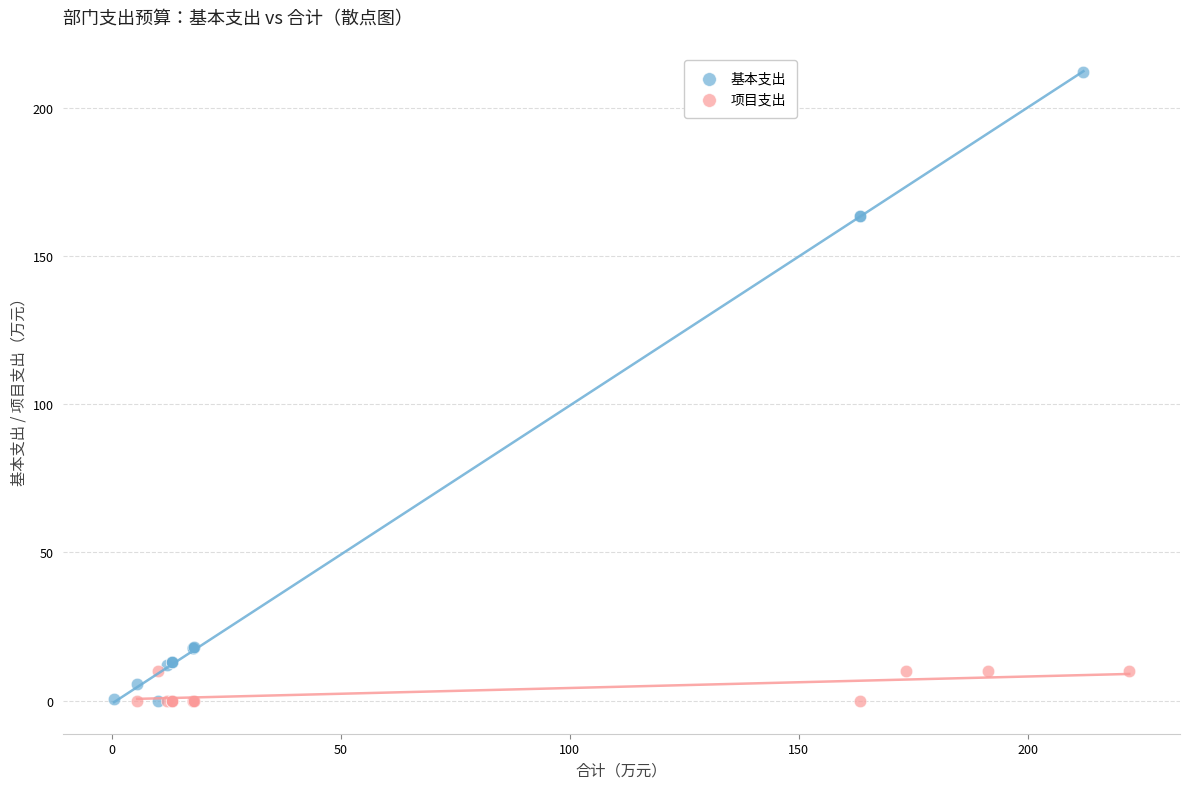

Which series reaches the maximum Y coordinate?

基本支出